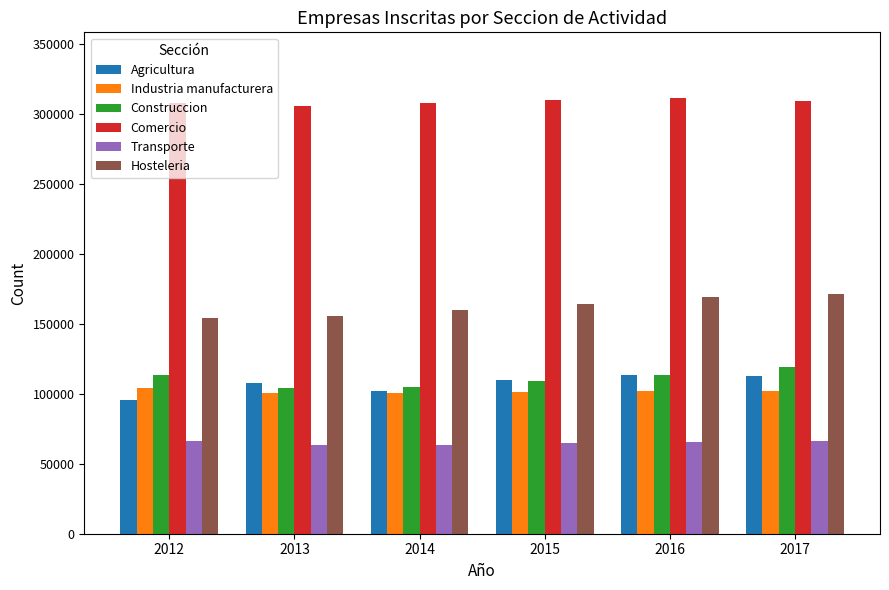

What is the sum of all Construccion values?

664545